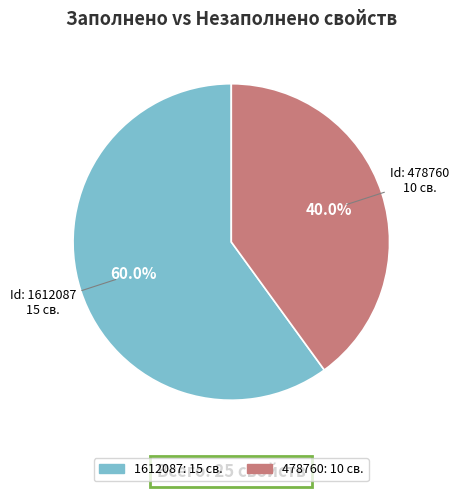

To the nearest percent, what percentage of the pie is 1612087?

60%